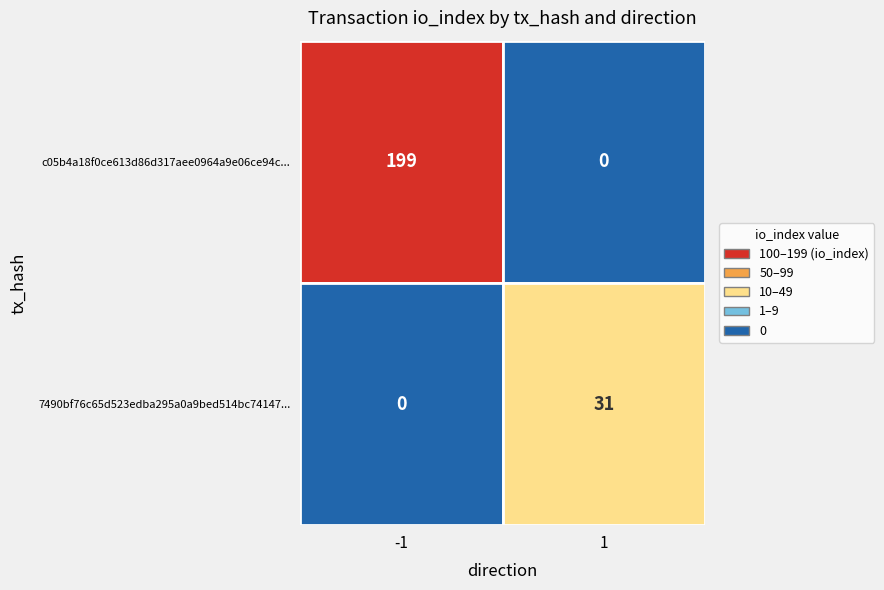

How many values in c05b4a18f0ce613d86d317aee0964a9e06ce94c are above zero?

1